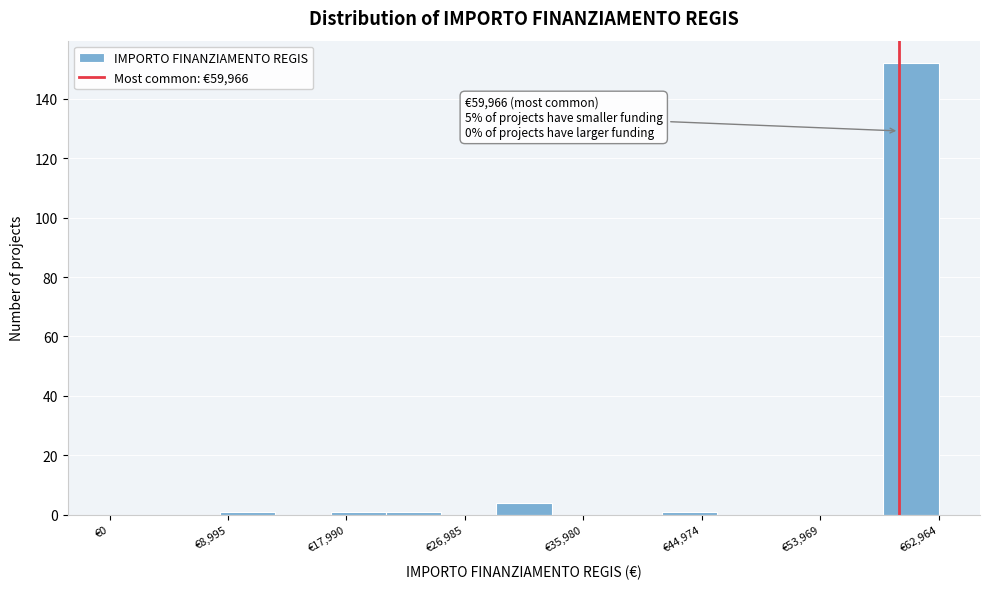

Which range on the x-axis has the tallest bar?

59000 to 63000